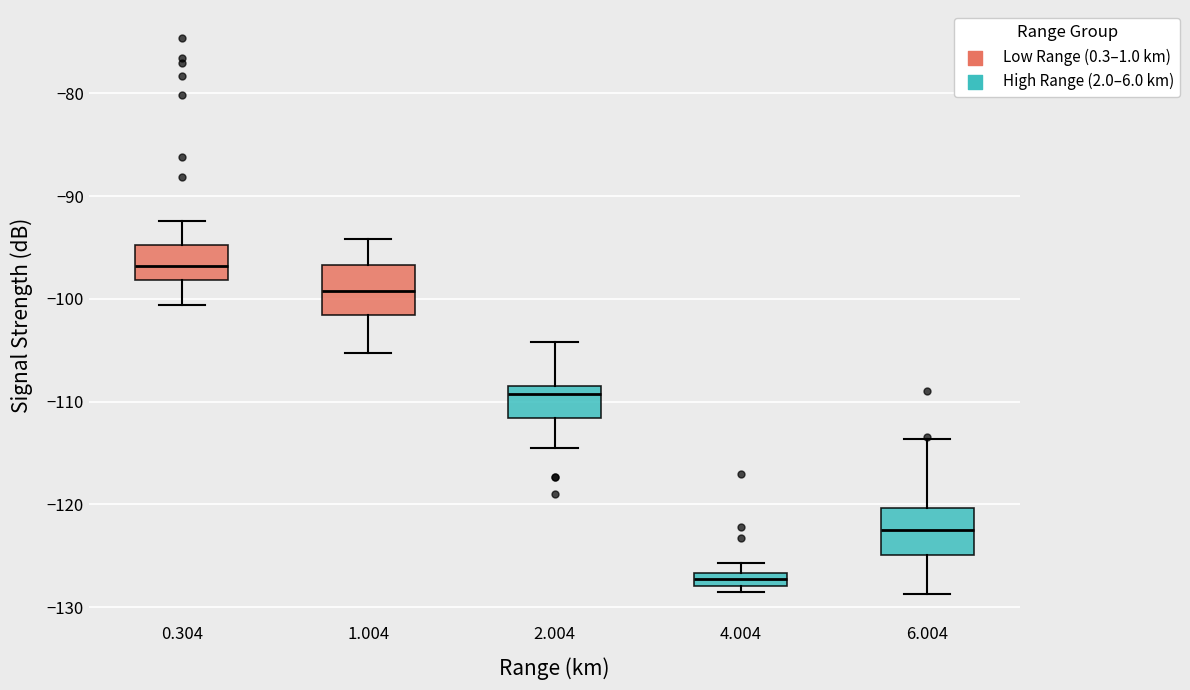

Where does the lower whisker of the box at x = 2.004 end on the y-axis? The values are not printed on the chart, so give them approximately, as read against the axis.

-114